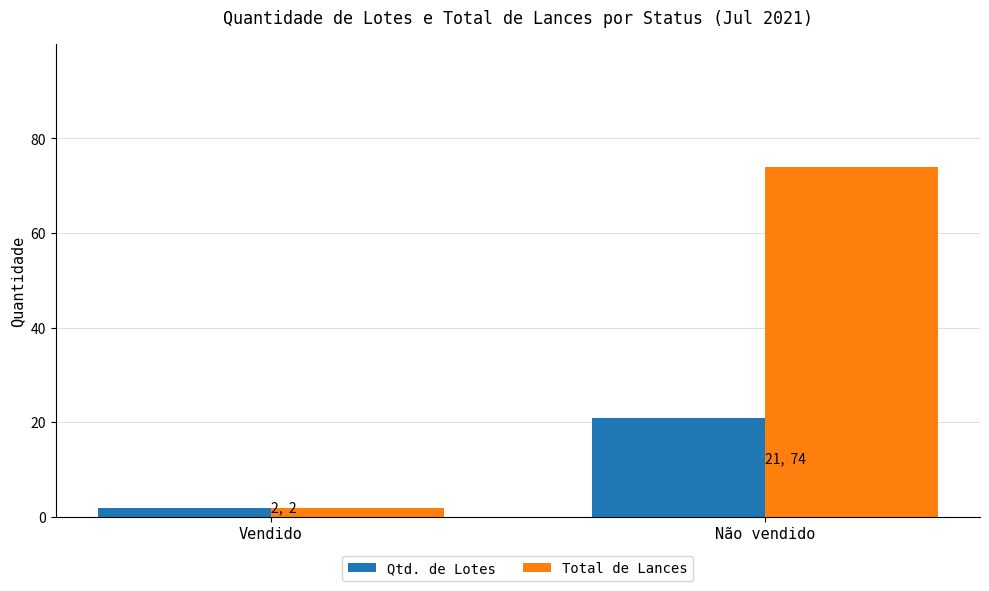

Reading left to right, transcribe all the data shown in this chart.

Qtd. de Lotes: Vendido=2	Não vendido=21
Total de Lances: Vendido=2	Não vendido=74